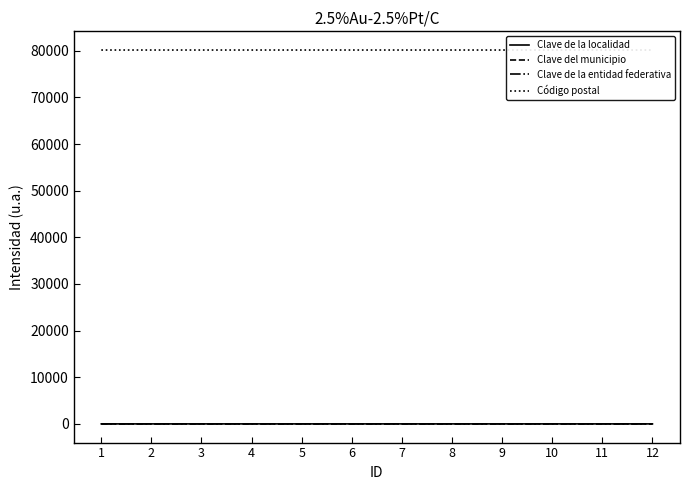

True or false: Código postal and Clave del municipio intersect in this chart.

False